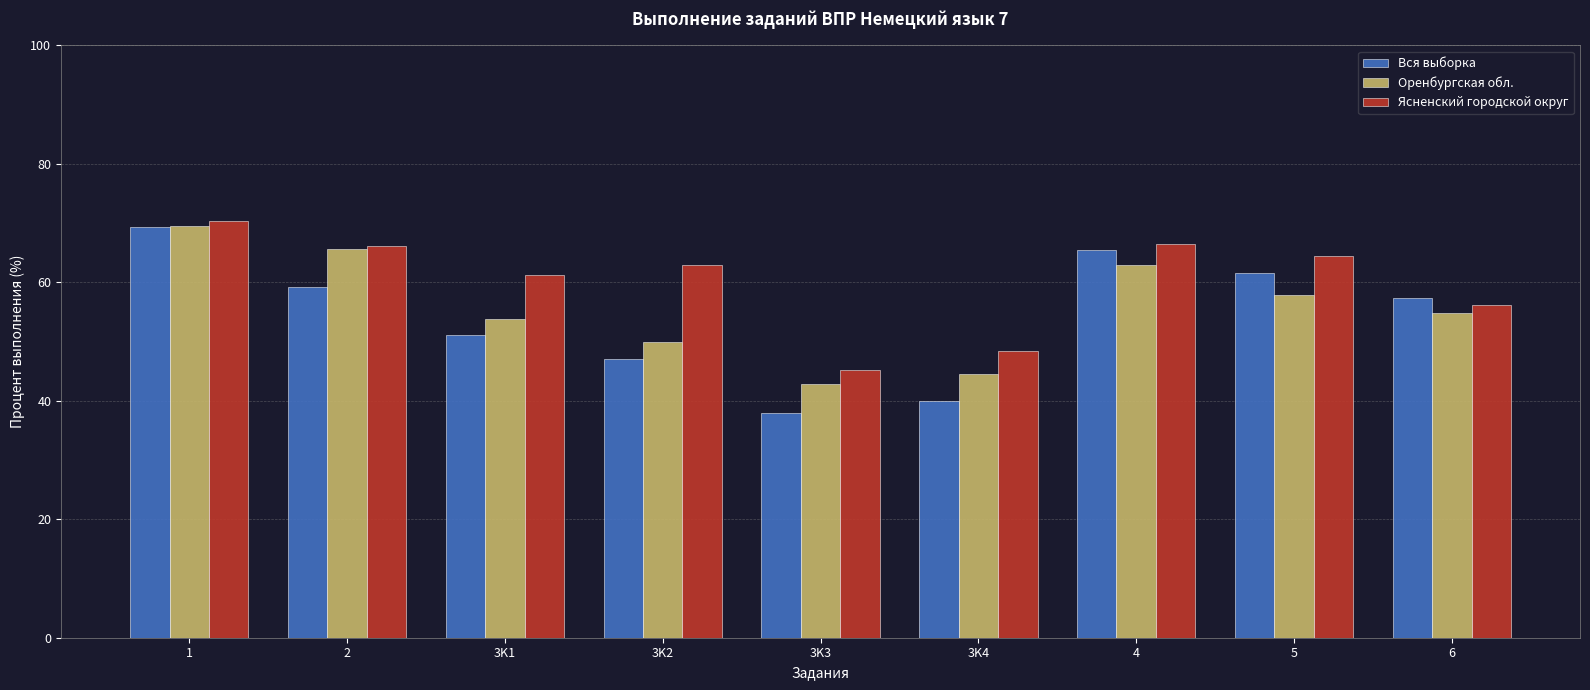

What is the average value of the Оренбургская обл. series?

55.8